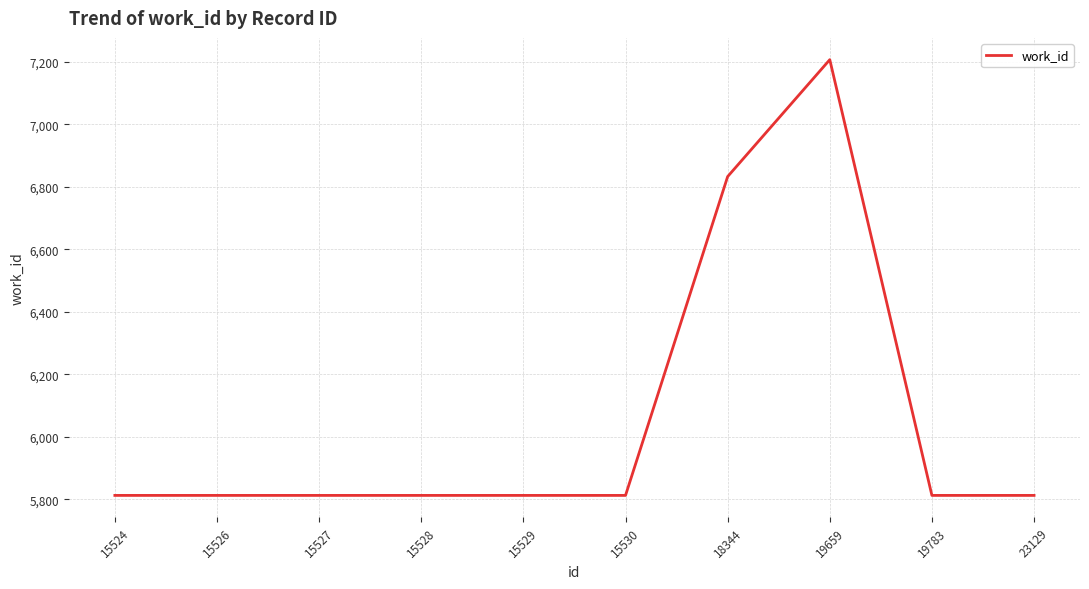

Where is the data nearest to the value 6510?

18344